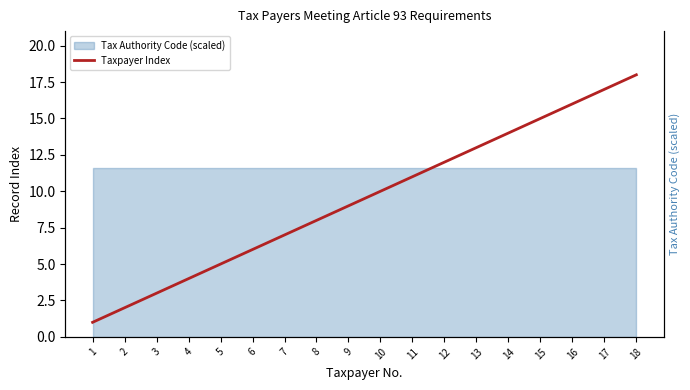

How many categories are shown in the chart?

18